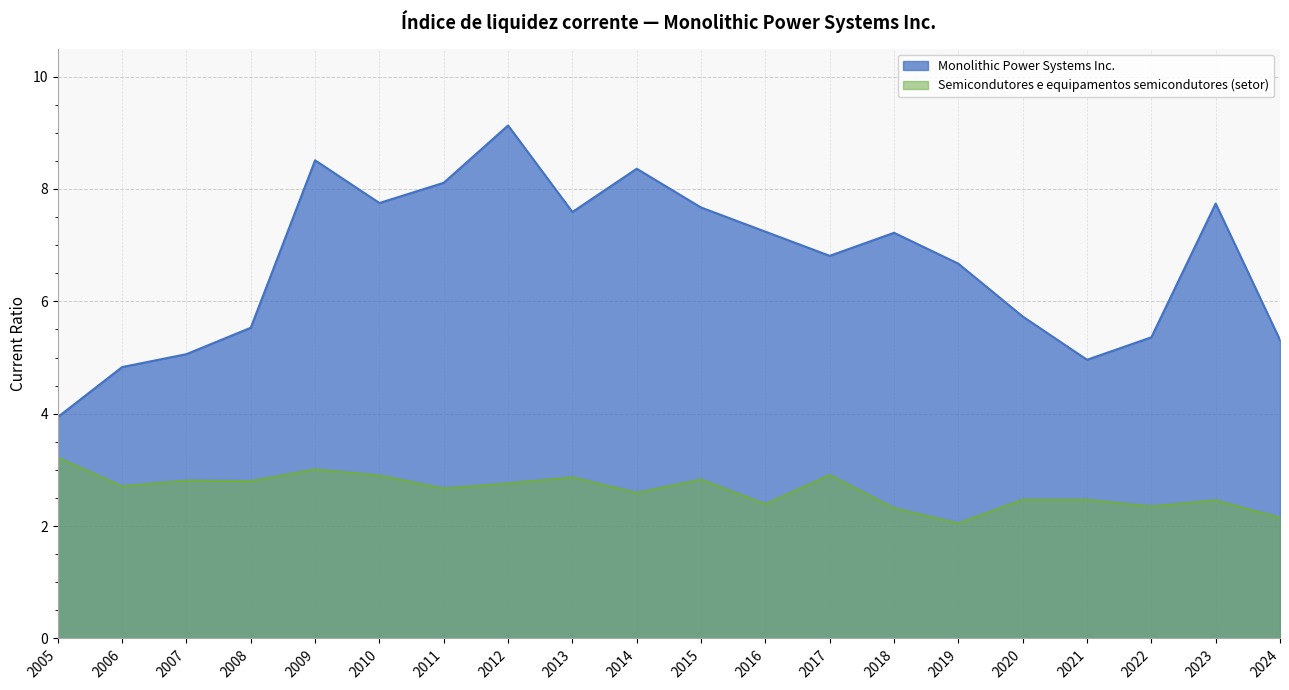

At which category does Monolithic Power Systems Inc. reach its first local peak?

2009